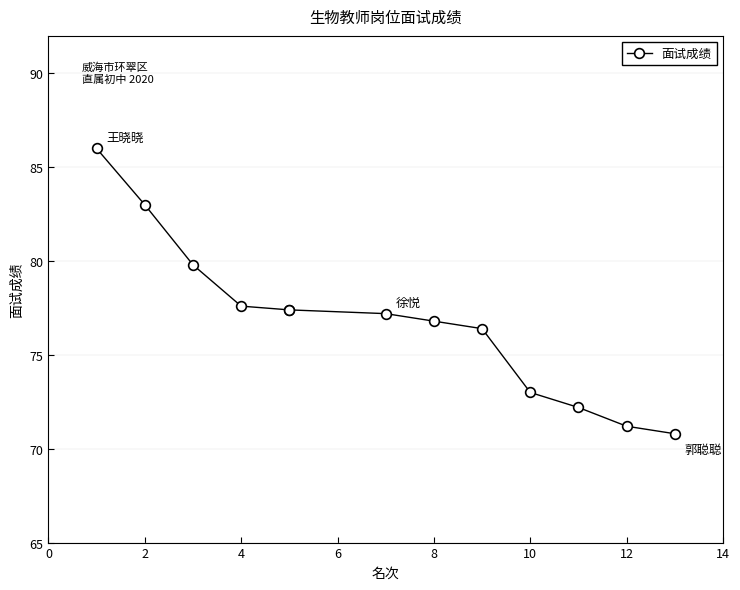

The value at 10 is 118.7. True or false?

False